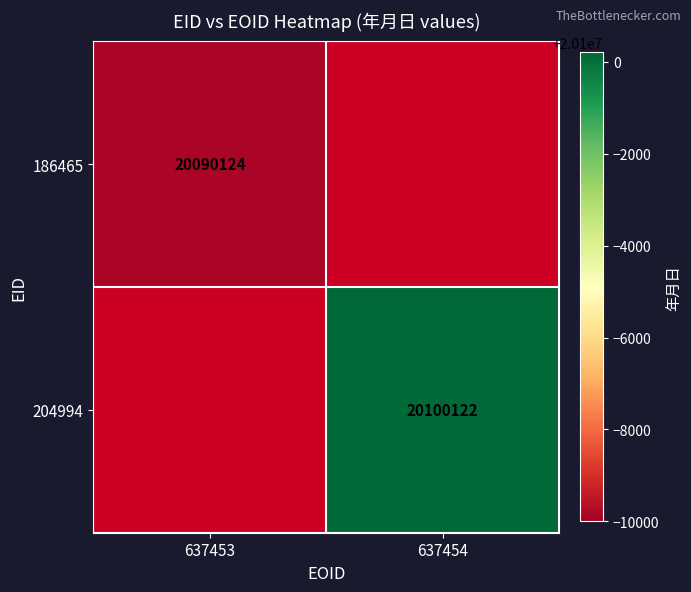

Is it true that 186465 equals 4181884 at 637453?

False